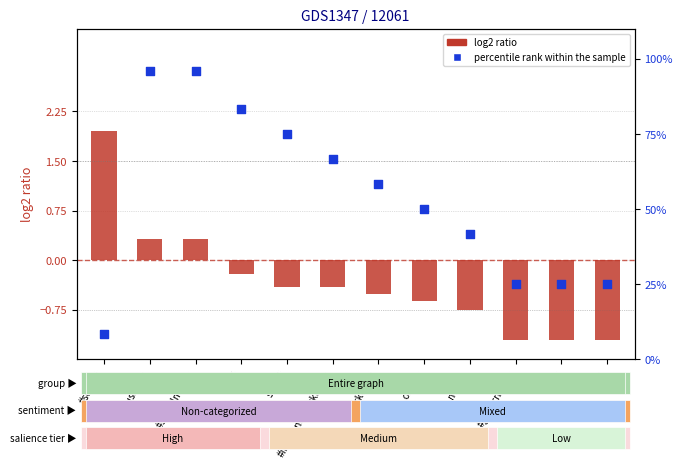

Which series reaches the minimum Y coordinate?

log2 ratio